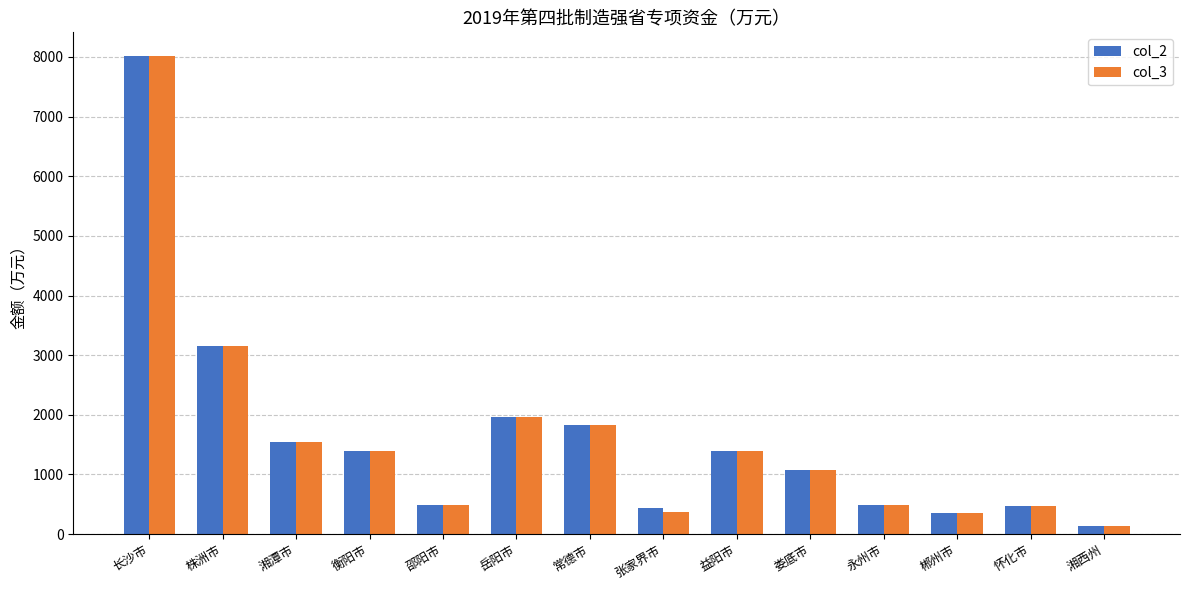

True or false: col_2 has a value of 475 at 怀化市.

True